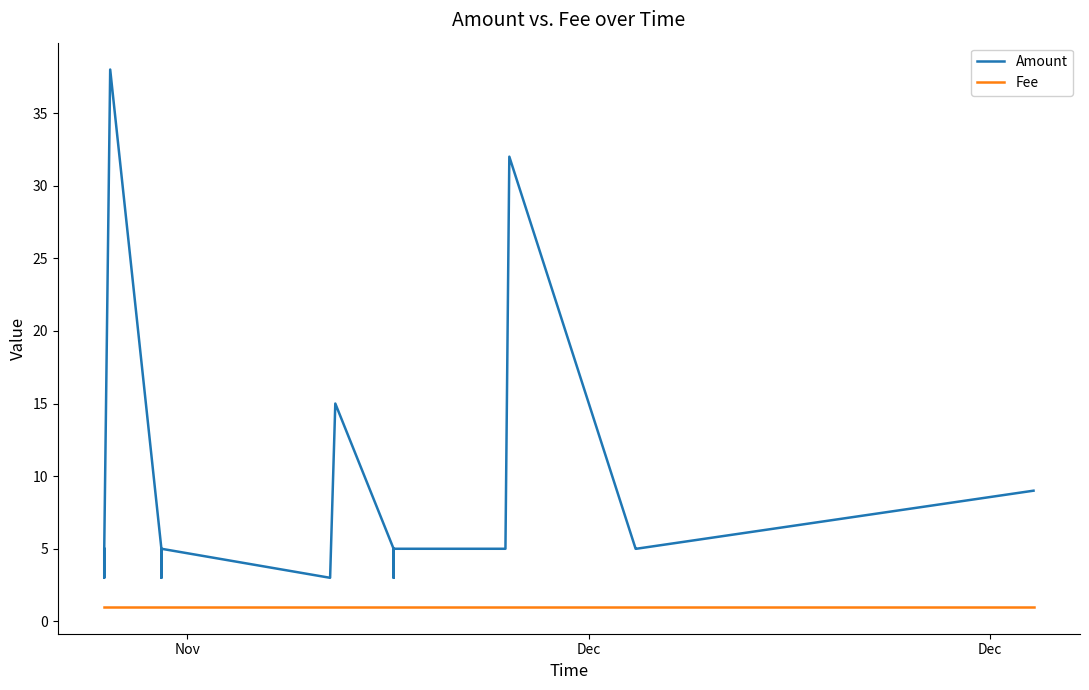

What is the value of the Fee point at the 9th from the left?

1